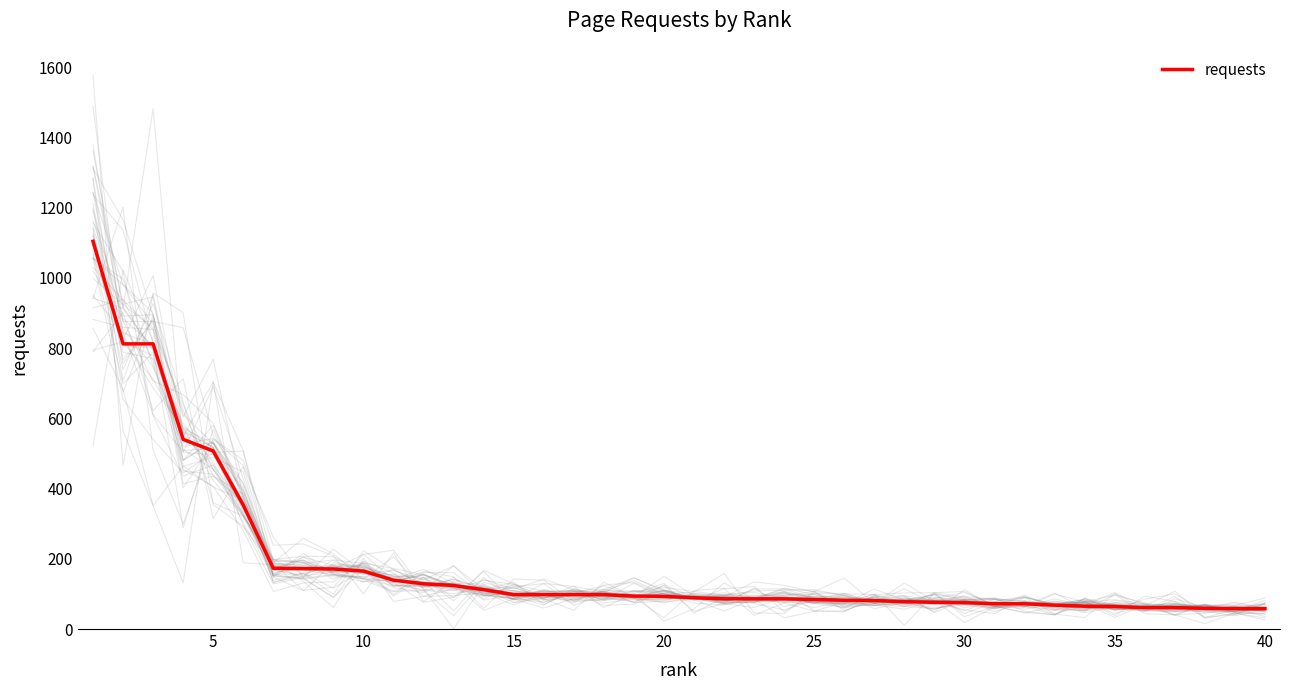

What is the sum of all values?

7353